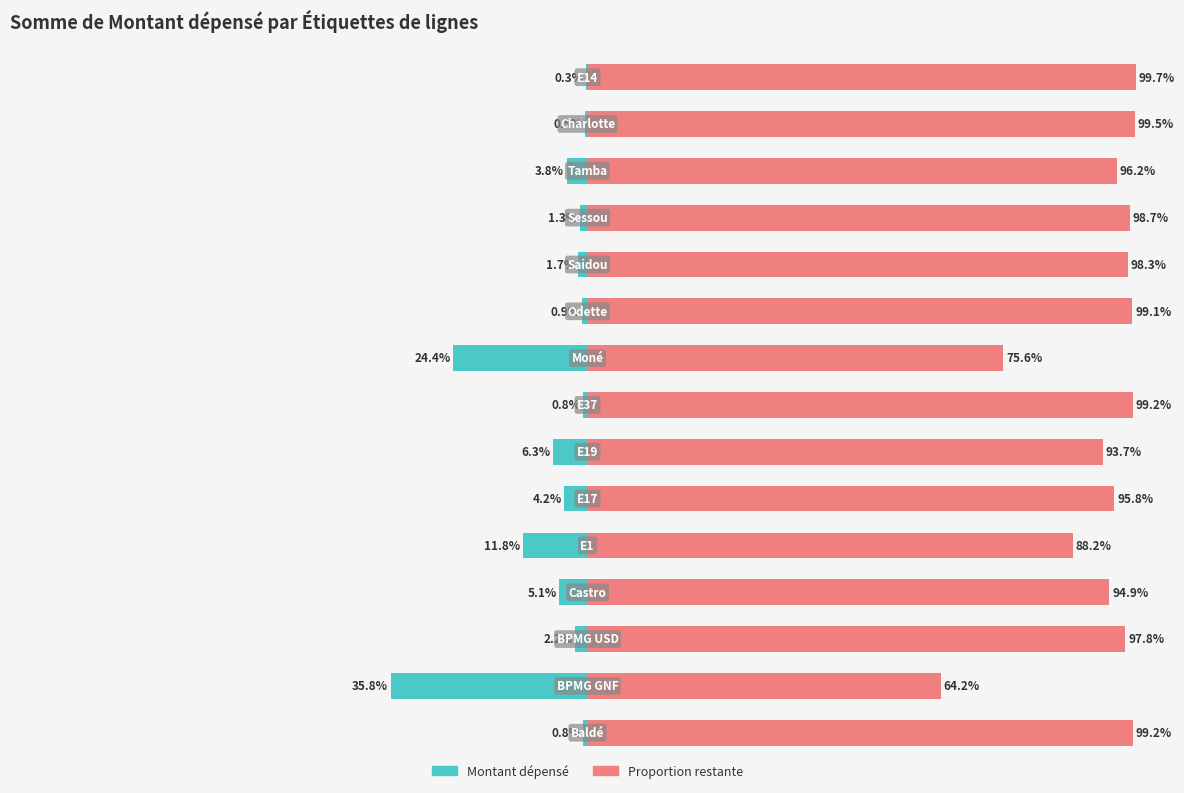

What is the value of the Montant dépensé bar at the 7th from the left?

-6.3